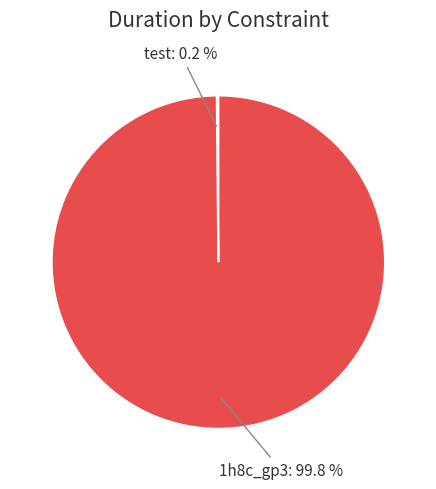

Does any single category account for the majority?

Yes